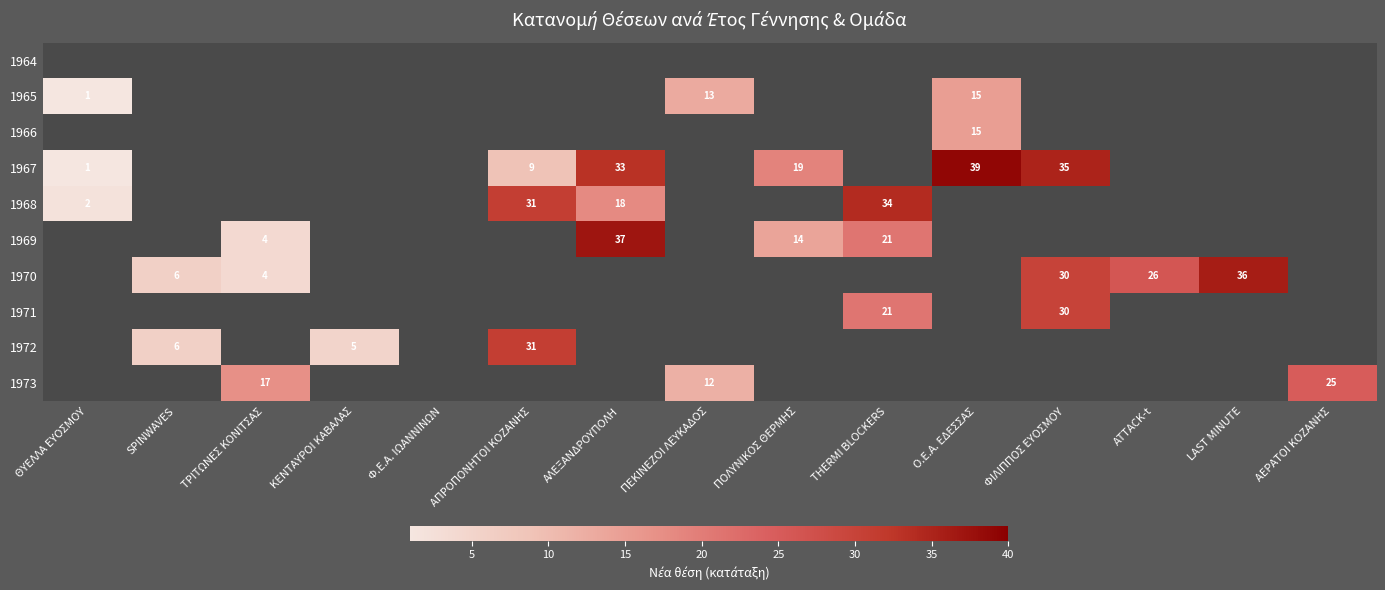

At which category does the chart reach its peak across all series?

Ο.Ε.Α. ΕΔΕΣΣΑΣ